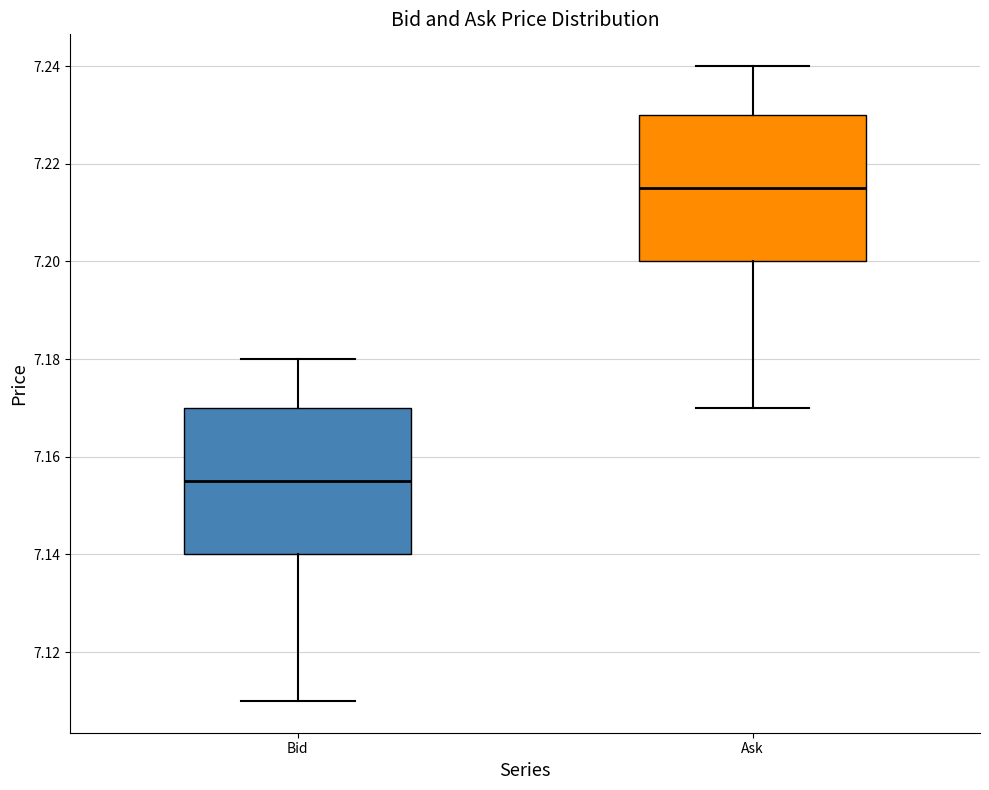

Reading left to right, transcribe this box plot: for each box, give where its median line is, the range the box spans, and where its two whiskers end, as read against the y-axis. The values are not printed on the chart, so give them approximately, as read against the axis.

Bid: median 7.156, box 7.140 to 7.170, whiskers 7.110 to 7.180
Ask: median 7.216, box 7.200 to 7.230, whiskers 7.170 to 7.240